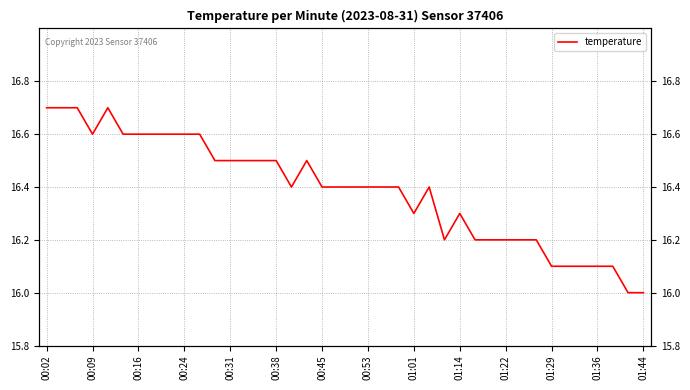

What is the sum of all values?

655.5